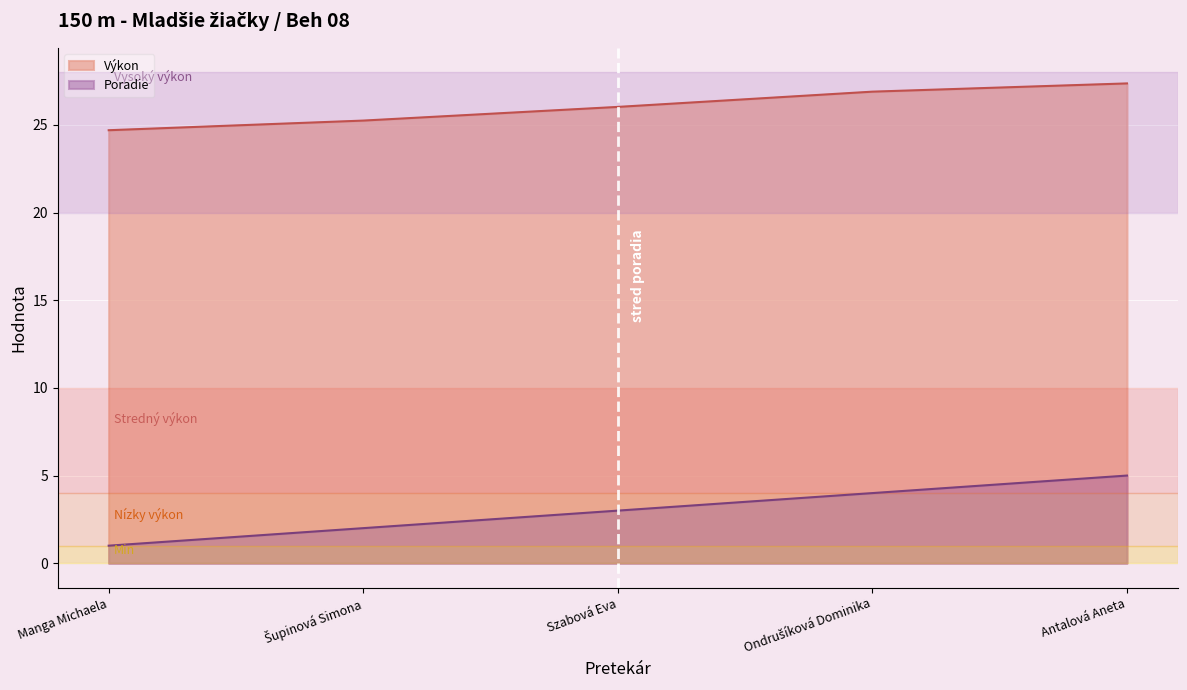

True or false: Výkon and Poradie intersect in this chart.

False